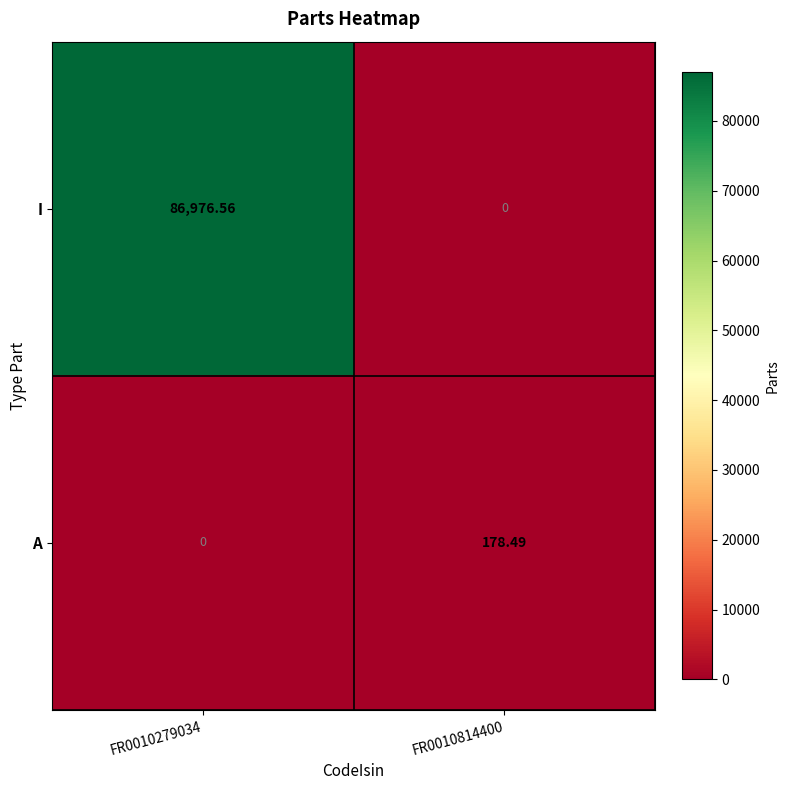

Which series has the widest spread of values?

I